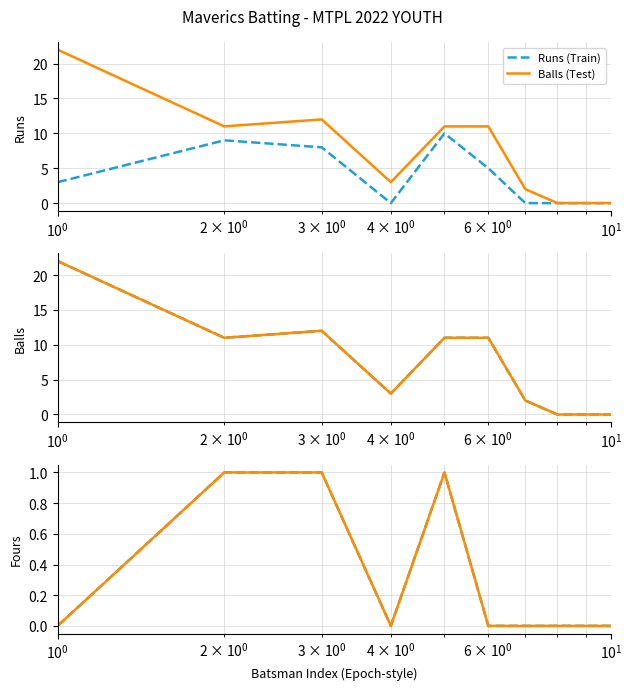

What is the highest value of the Runs (Train) series?

10